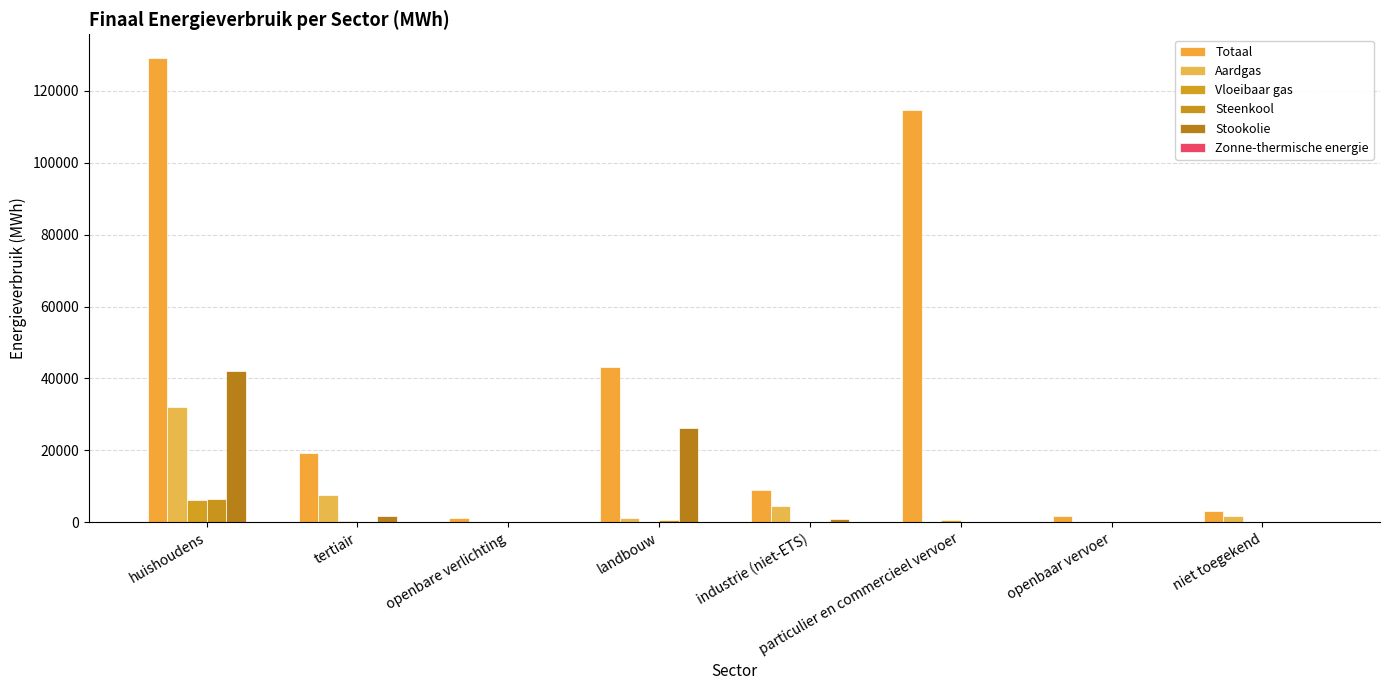

How many groups of bars are there?

8